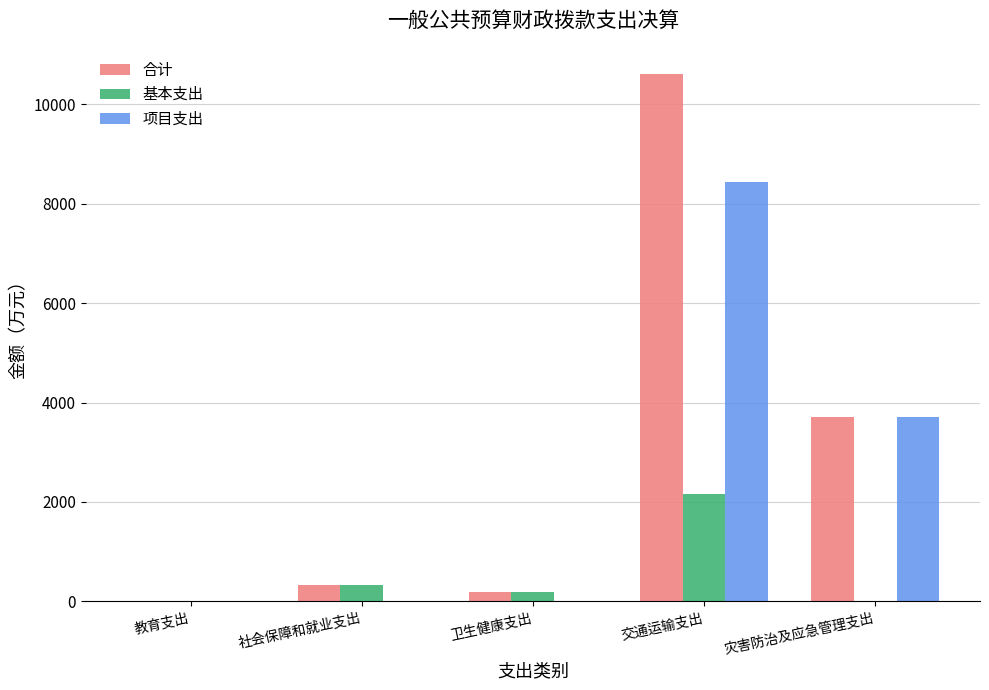

What is the sum of all 项目支出 values?

12145.1